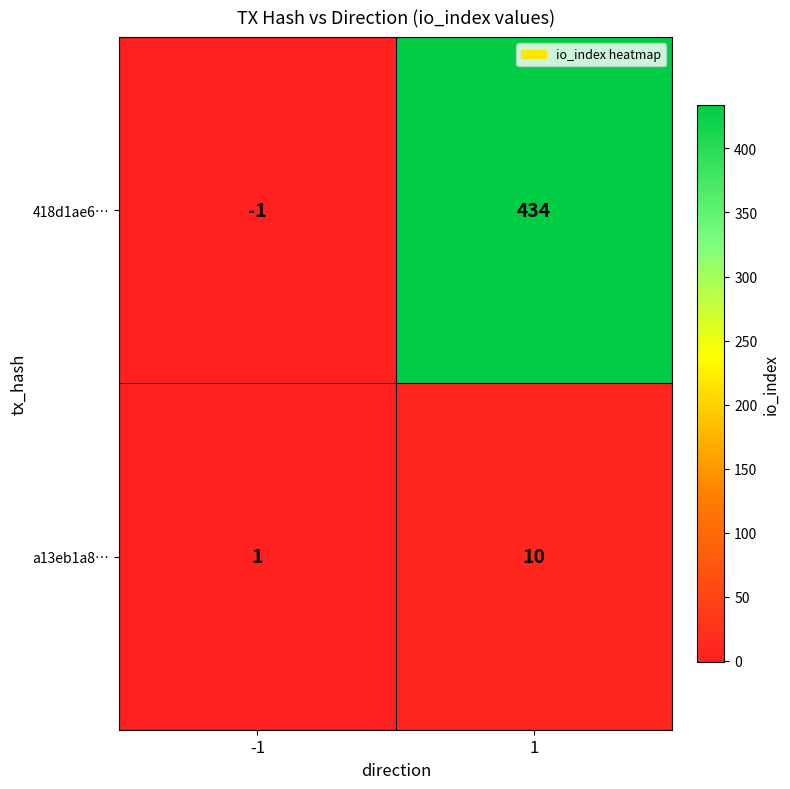

Which label corresponds to the smallest value in the chart?

-1